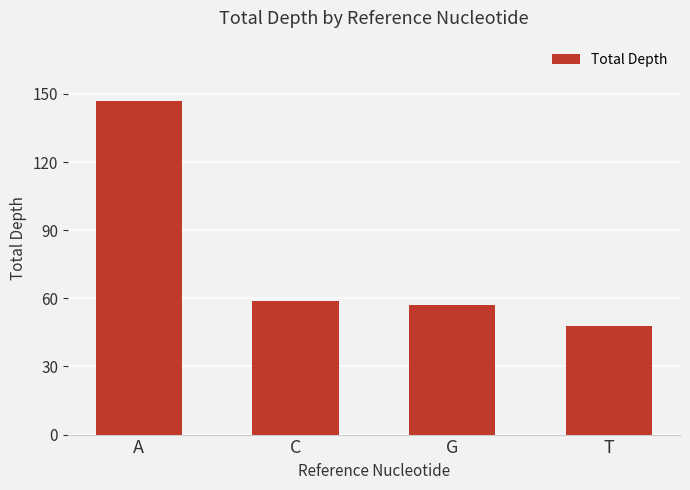

Where is the data nearest to the value 97?

C